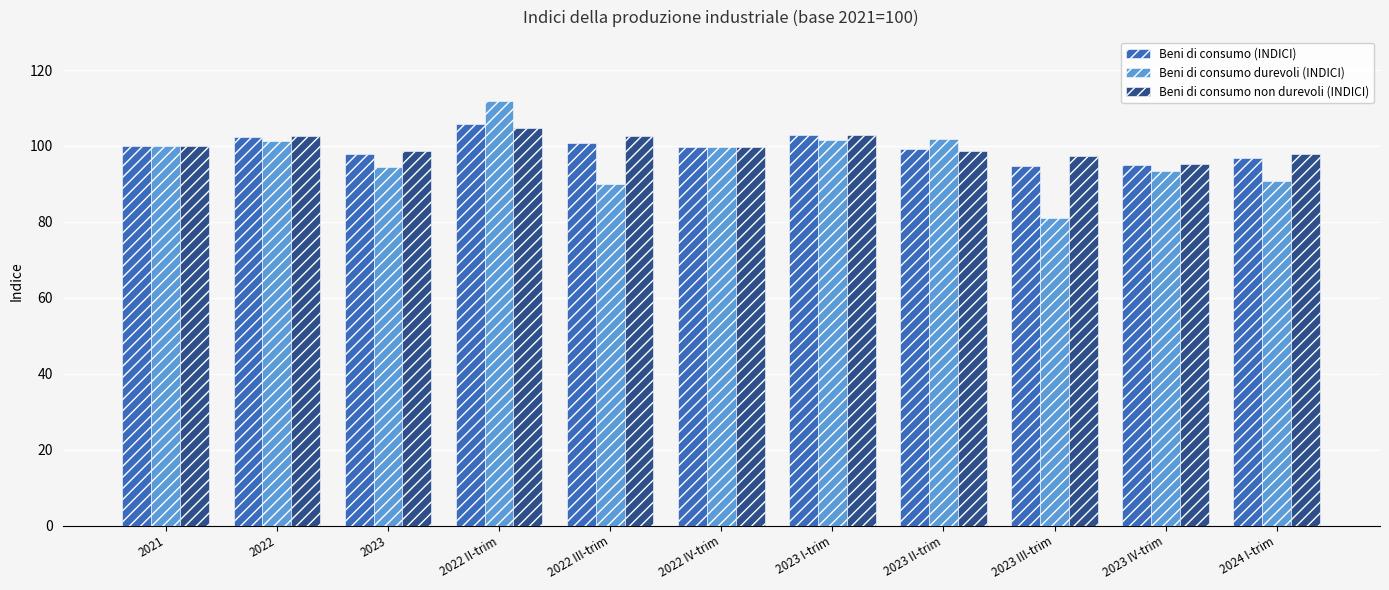

What is the spread (max minus min) of values at 2023 IV-trim?

1.8